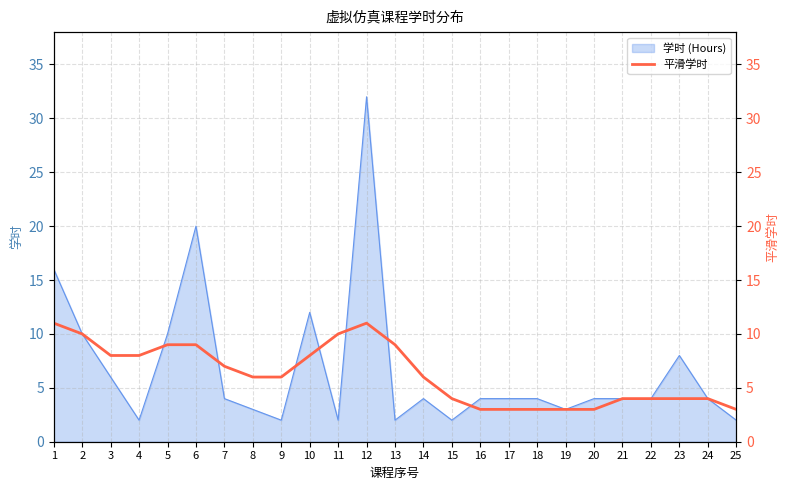

The 学时 (Hours) series shows 4 at 17. True or false?

True